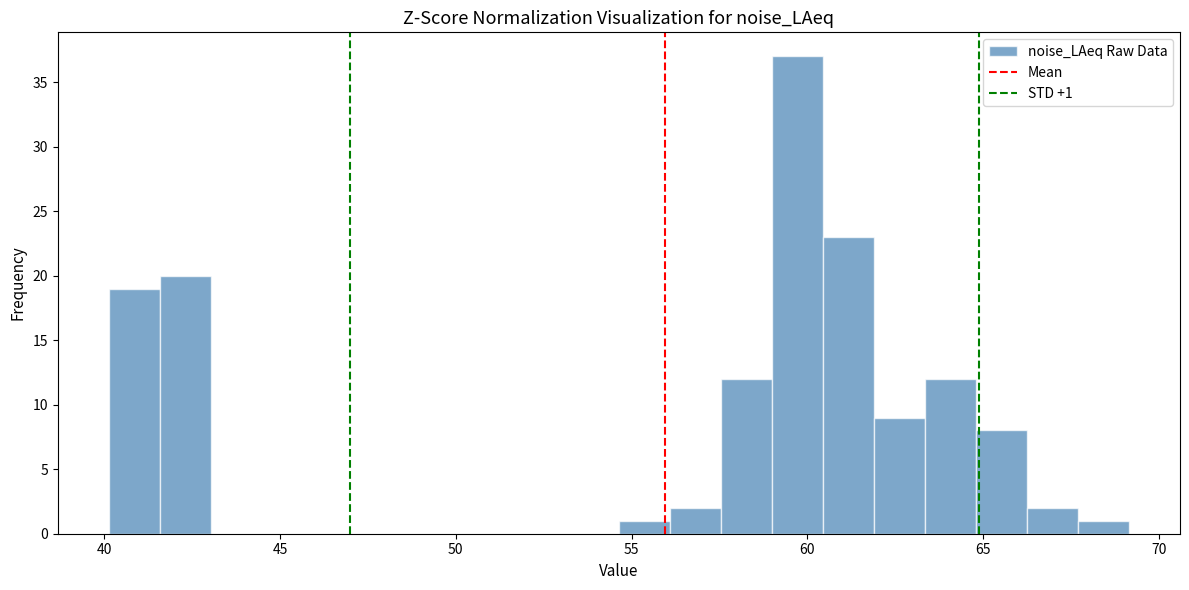

Read against the x-axis, roughly where is the centre of the tallest bar?

59.5